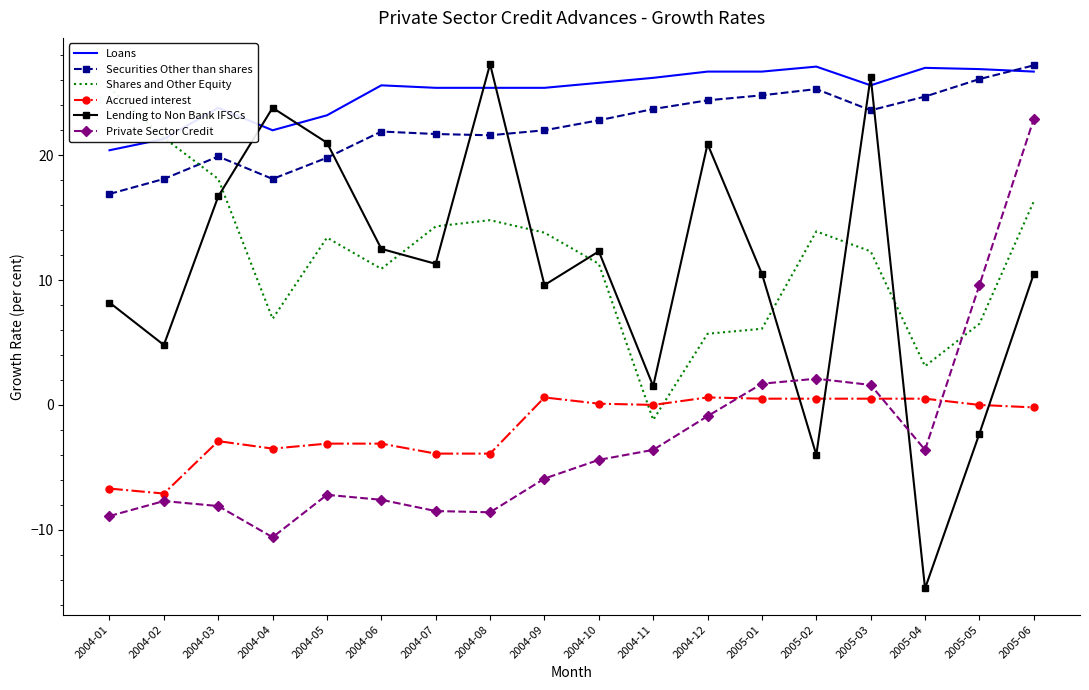

Does the chart have visible grid lines?

No